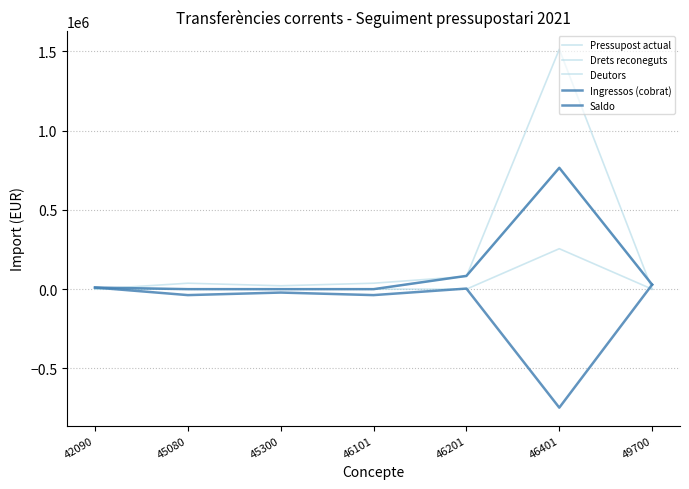

Rank the series at 45300 from highest to lowest value.

Pressupost actual, Drets reconeguts, Deutors, Ingressos (cobrat), Saldo